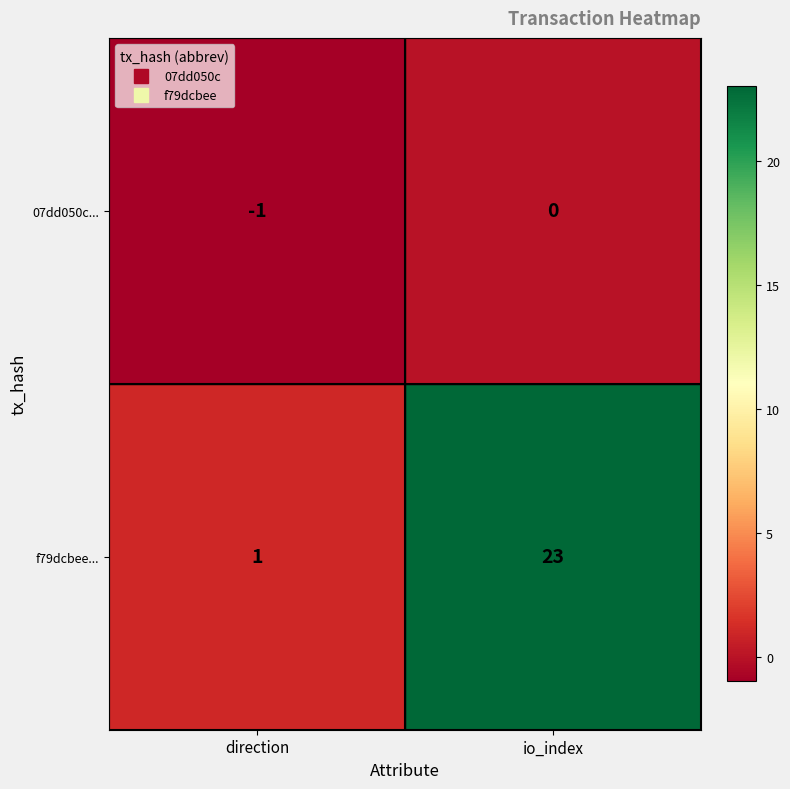

Which series has the largest total across all categories?

f79dcbee...